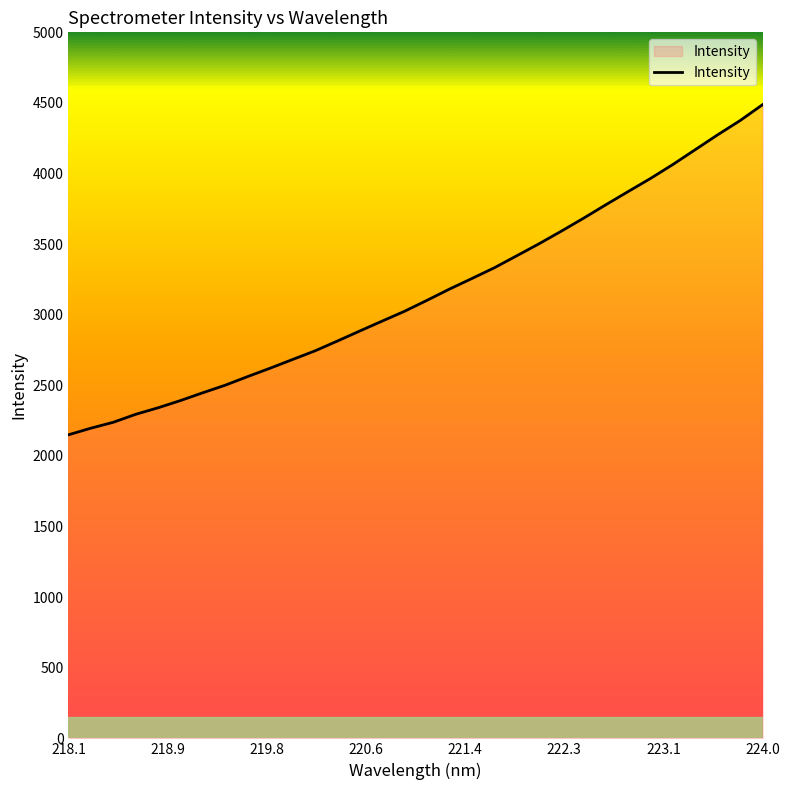

Does the chart have visible grid lines?

No